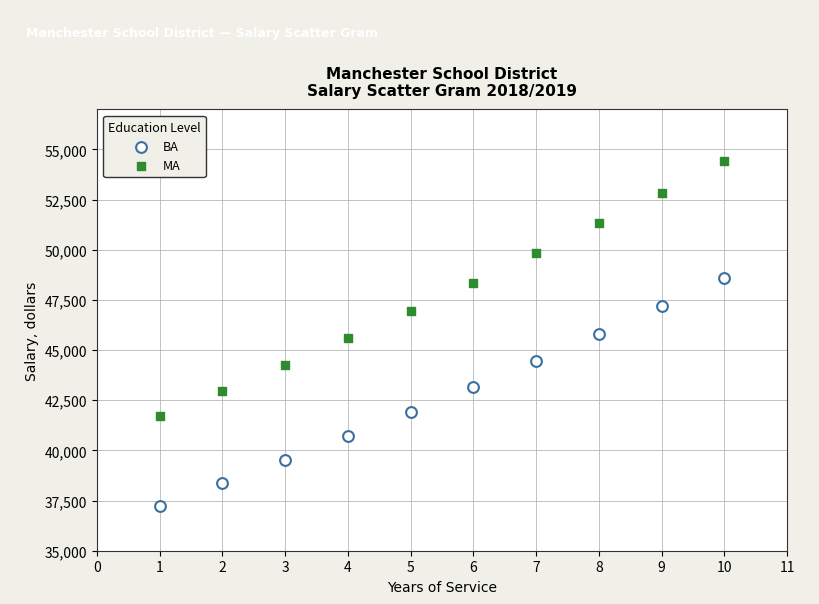

What are all the series names shown in the legend?

BA, MA